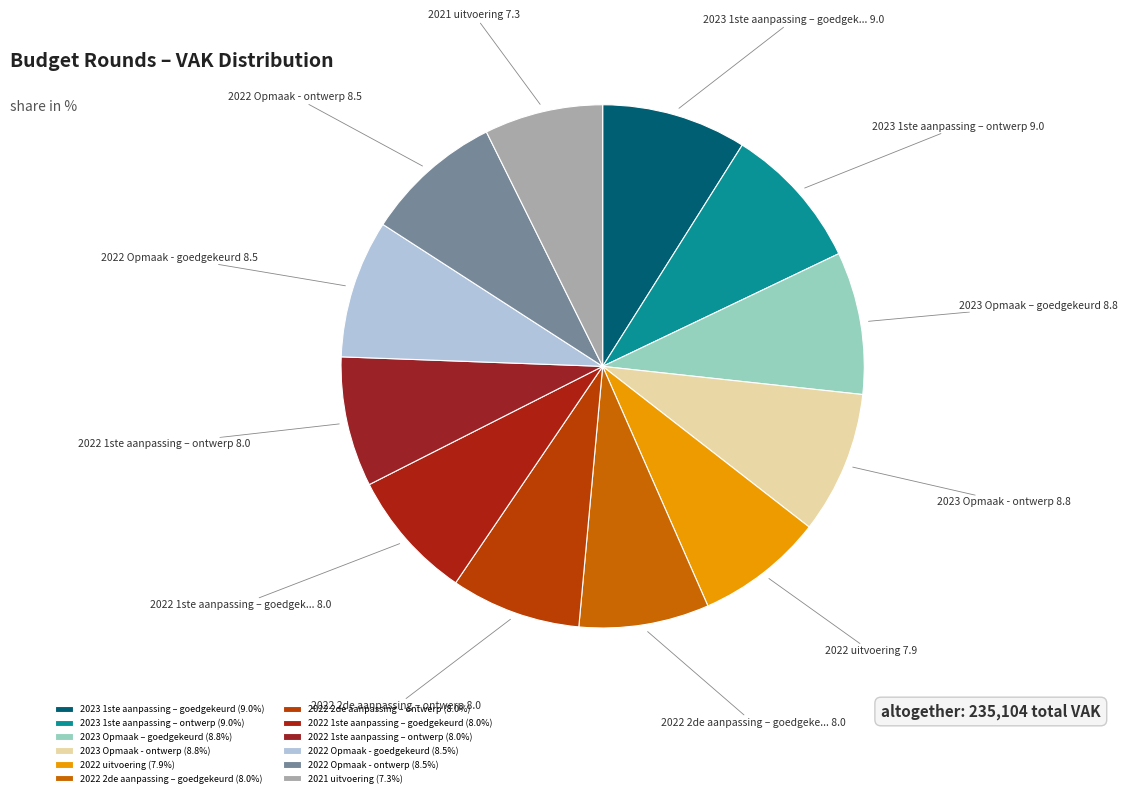

To the nearest percent, what portion does 2022 uitvoering represent?

8%